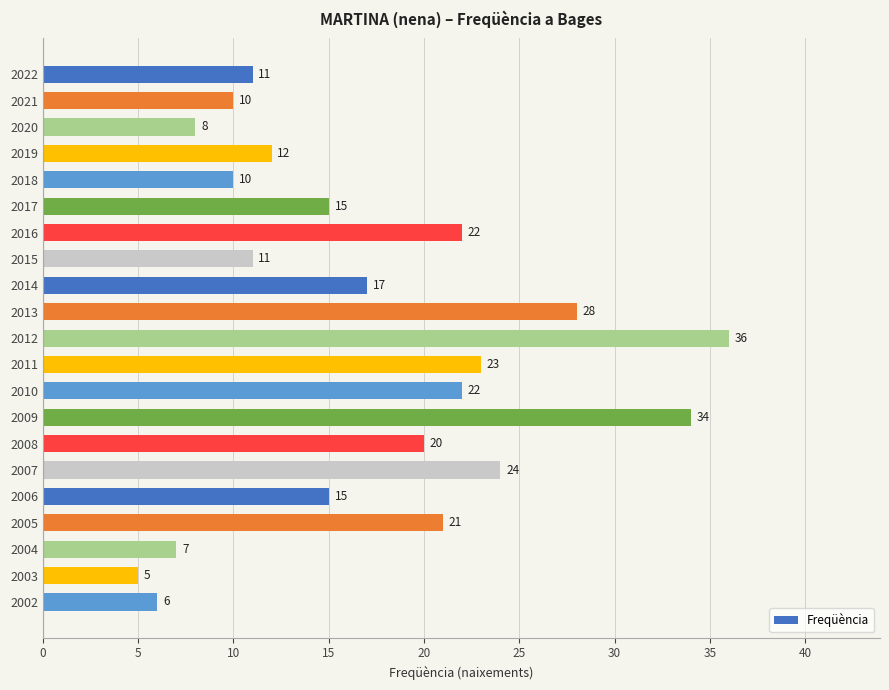

What is the value of the 8th bar from the top?

11